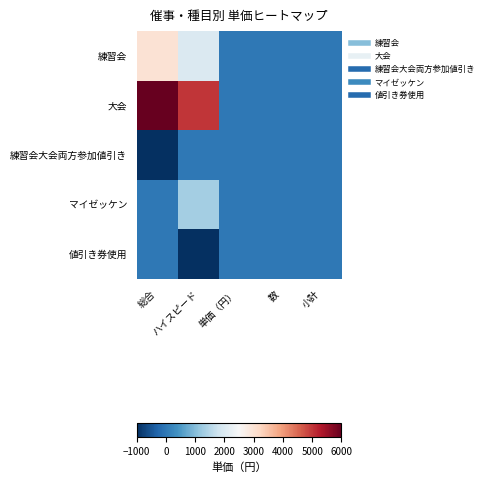

Which series changed the most between ハイスピード and 単価（円）?

大会